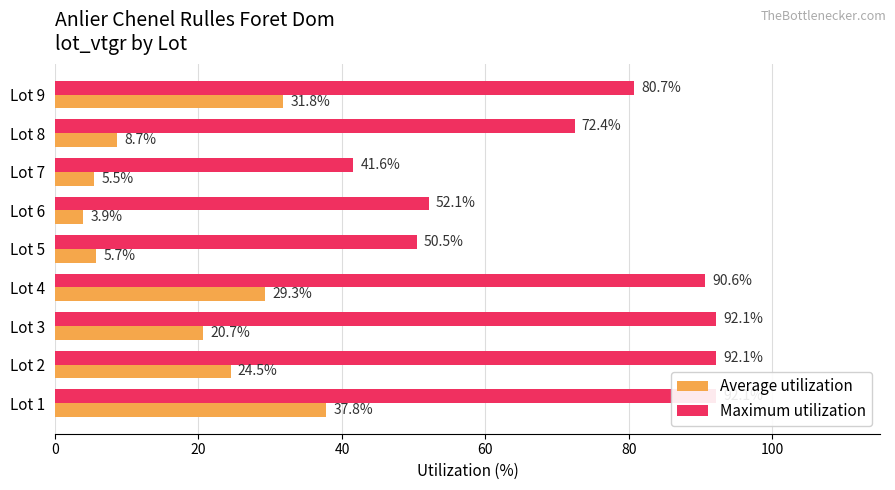

At how many categories does at least one series exceed 75?

5